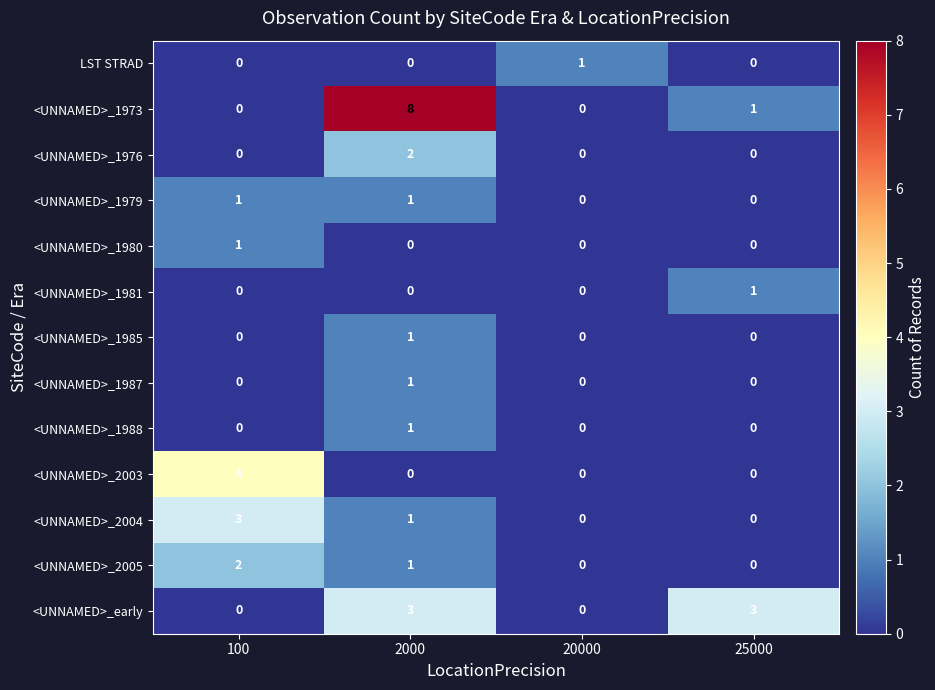

Count the number of categories in the chart.

4